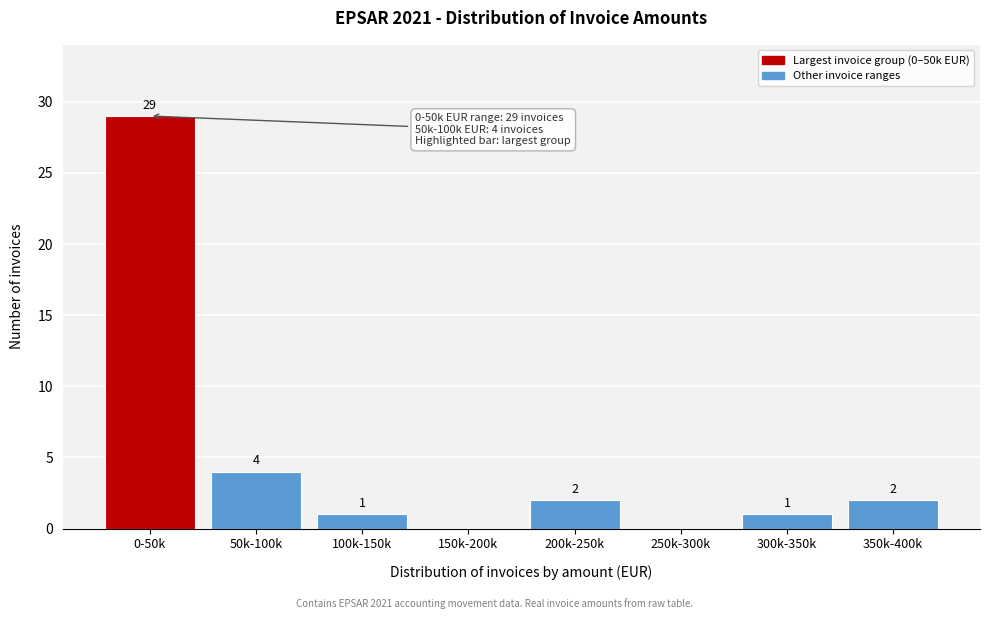

Reading left to right, what are all the values shown in this chart?

0-50k=29	50k-100k=4	100k-150k=1	150k-200k=0	200k-250k=2	250k-300k=0	300k-350k=1	350k-400k=2